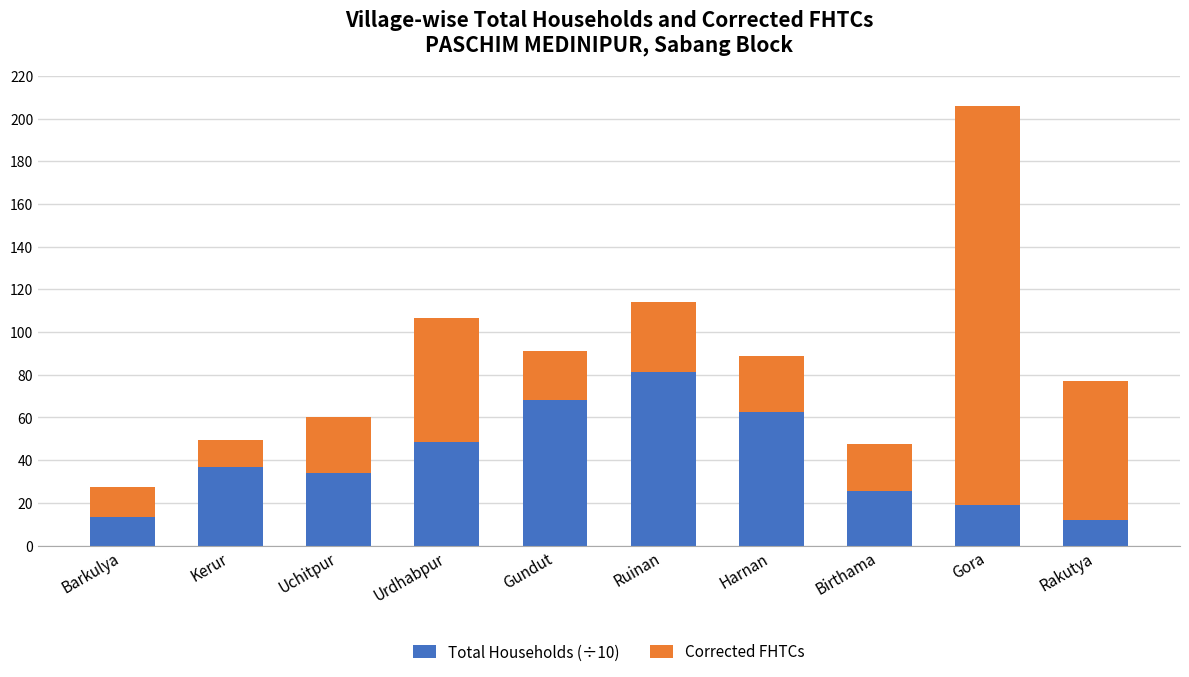

What is the minimum value for Total Households (÷10)?

12.0